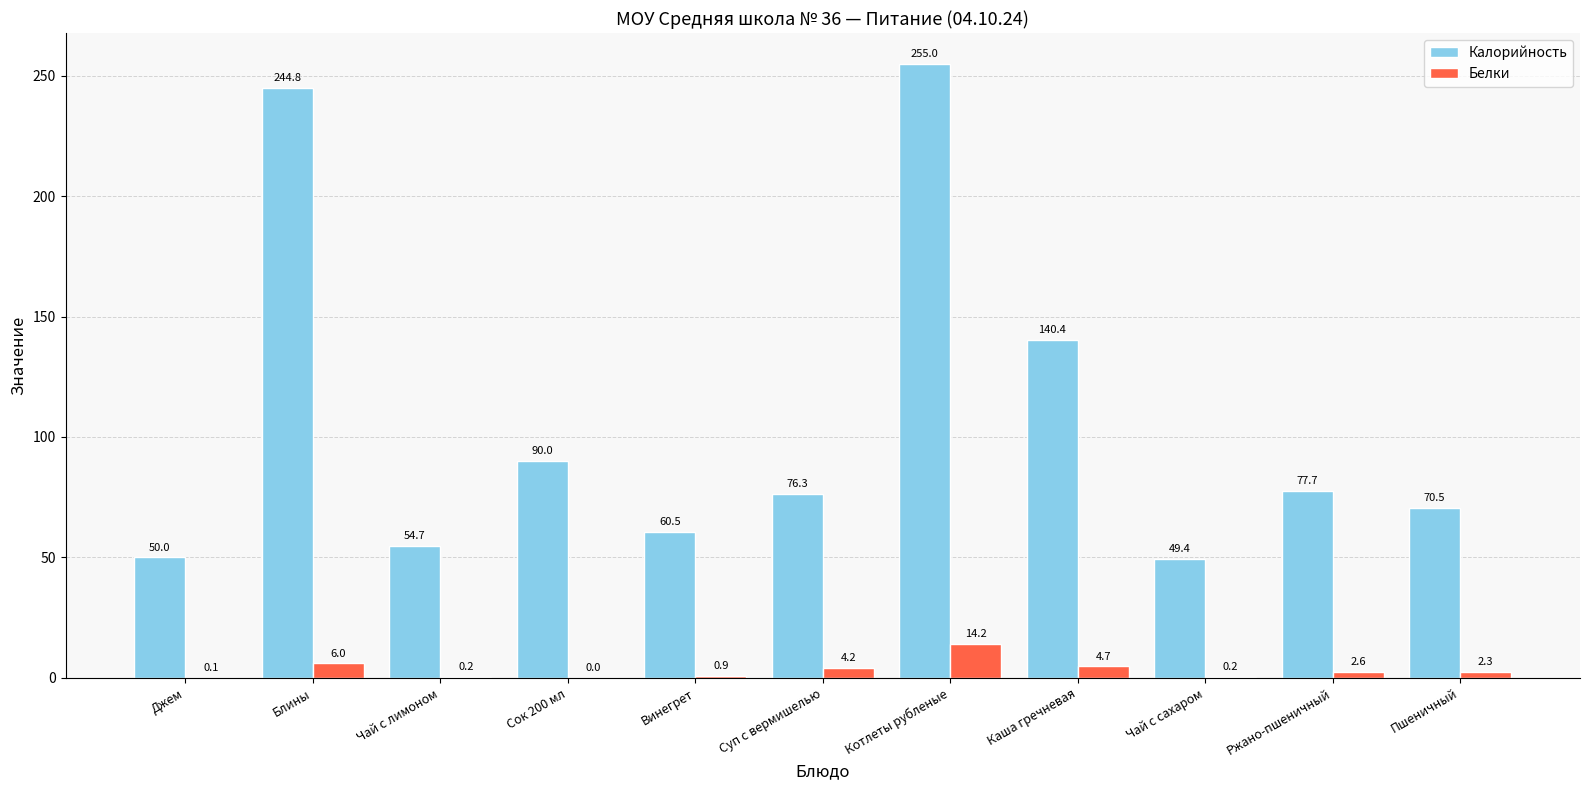

Are the bars horizontal?

No